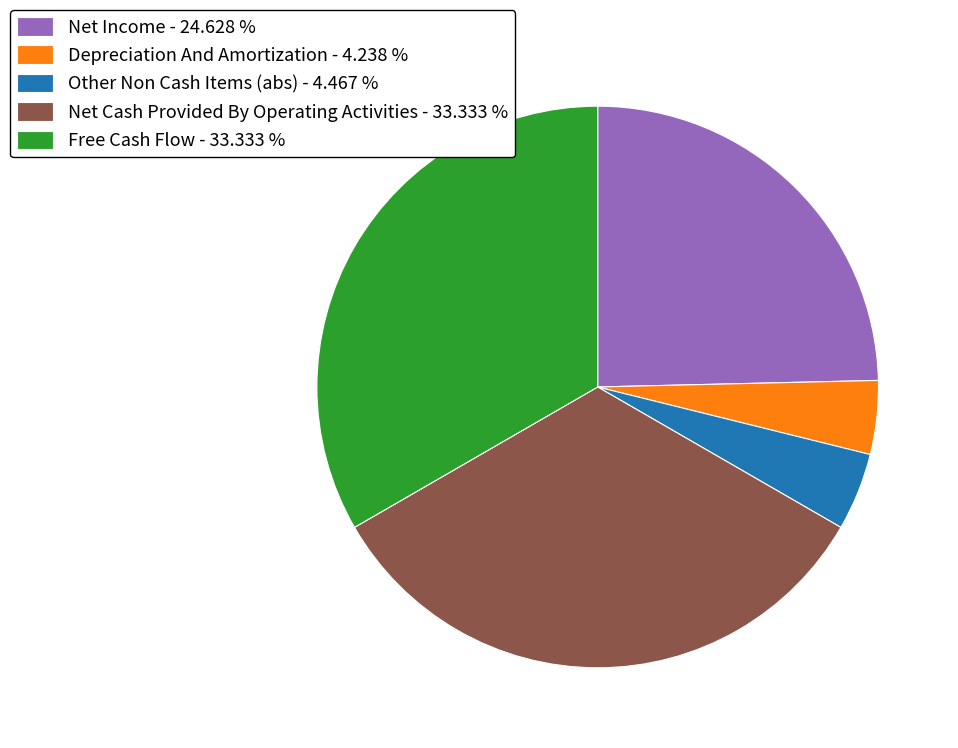

Combined, do Other Non Cash Items (abs) - 4.467 % and Net Cash Provided By Operating Activities - 33.333 % account for over 50%?

No